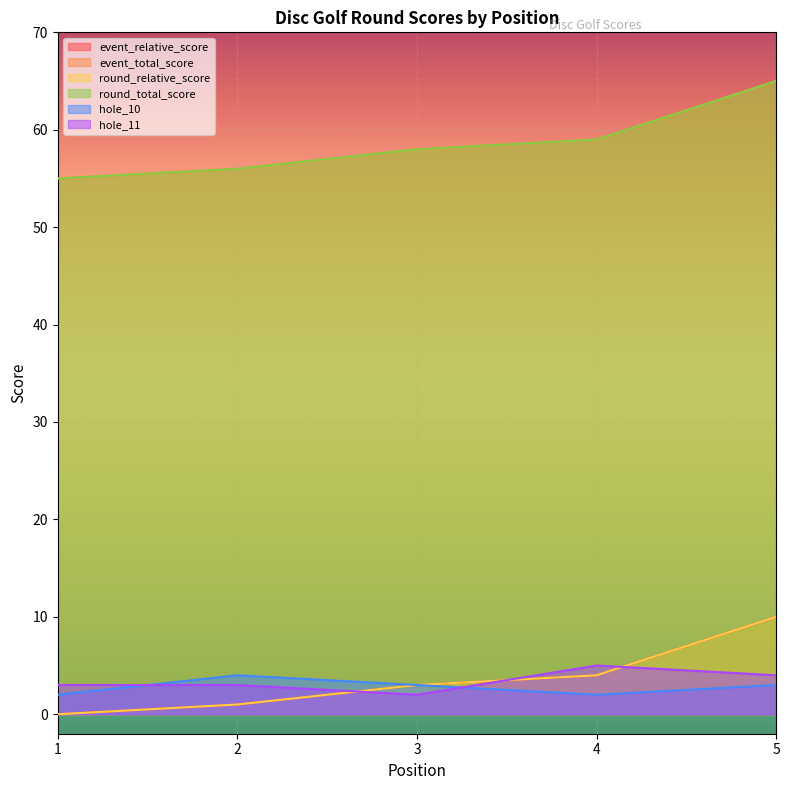

Between 4 and 5, which is larger?

5